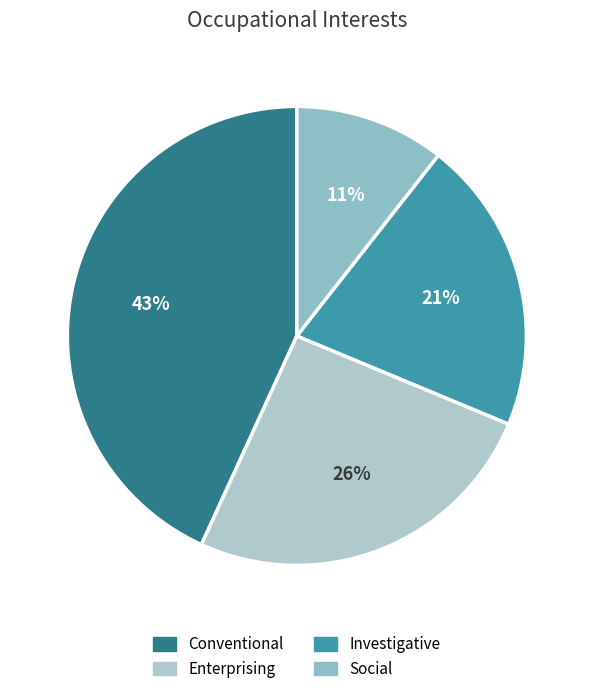

Does any single category account for the majority?

No